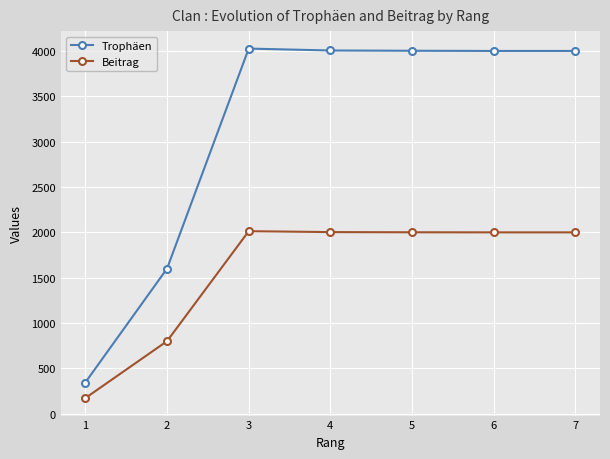

How many lines are shown in the chart?

2